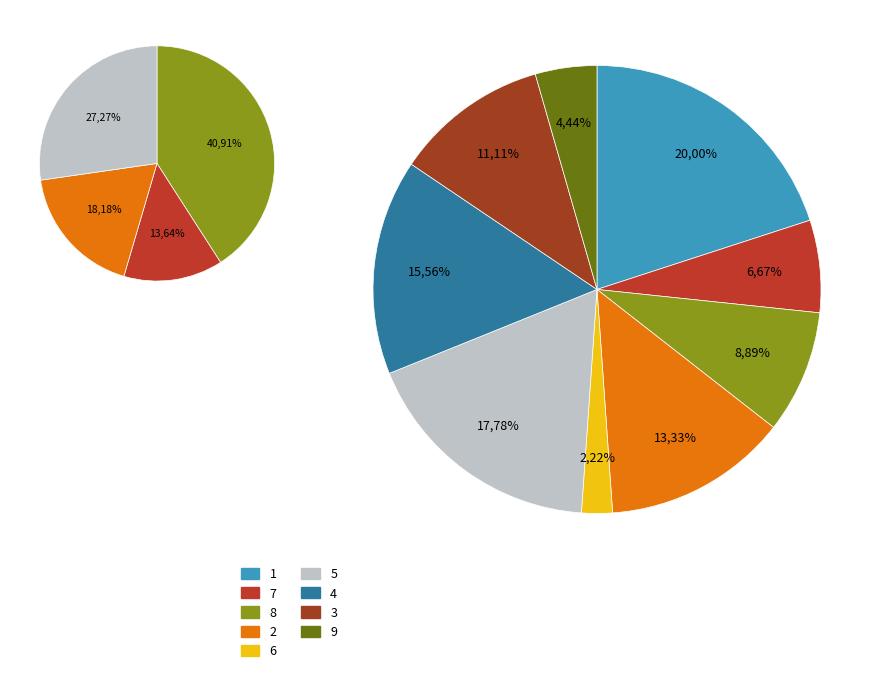

Is 6 the majority of the pie?

No